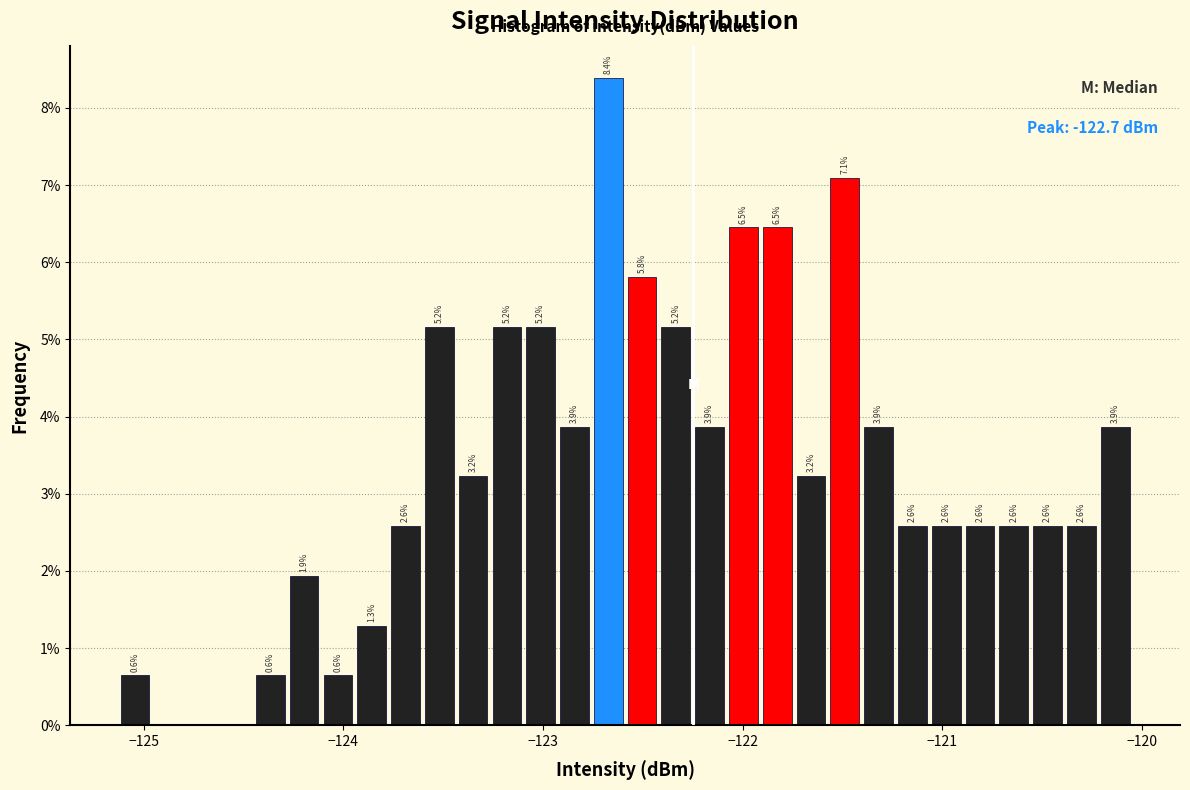

Read against the x-axis, roughly where is the centre of the tallest bar?

-122.7